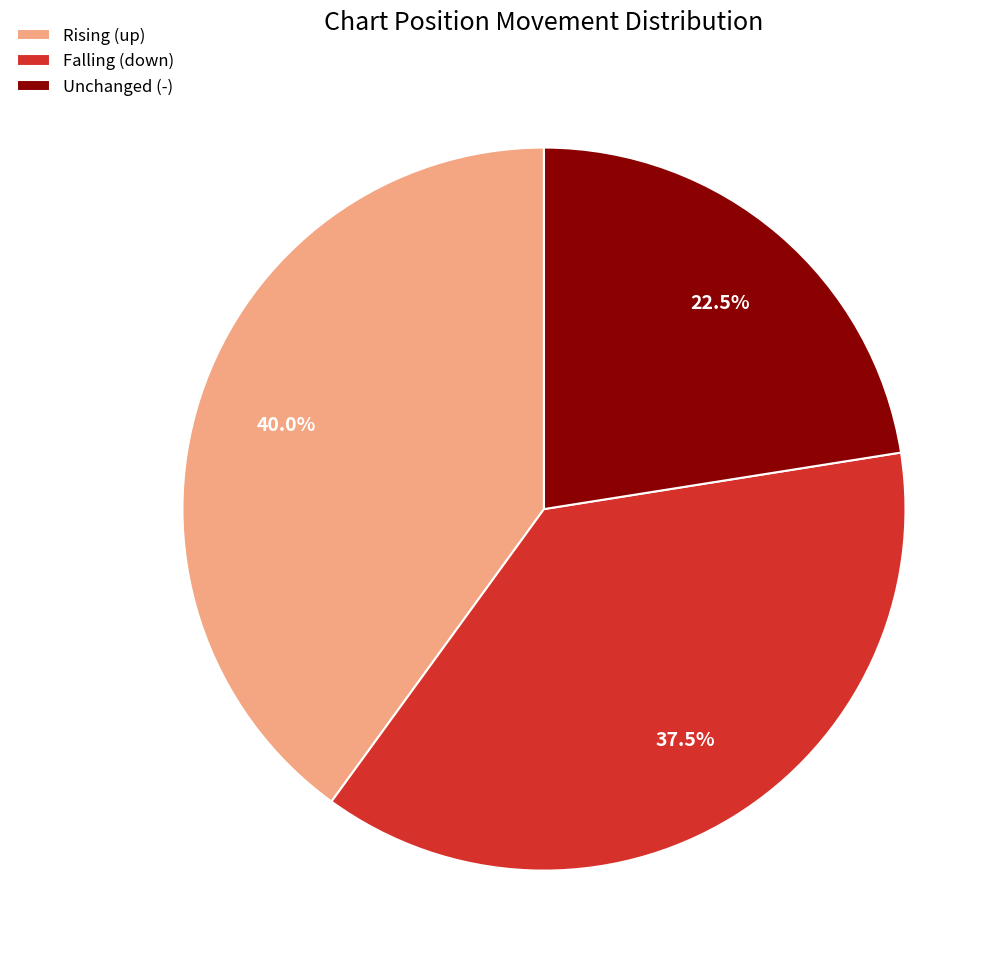

Rank the categories by value from lowest to highest.

Unchanged (-), Falling (down), Rising (up)